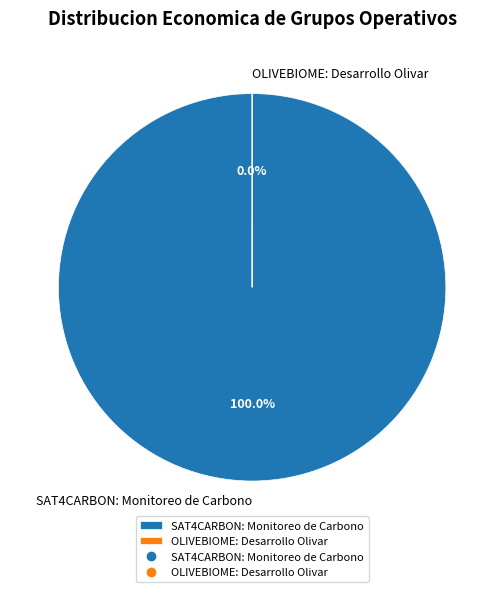

Which has a higher value, SAT4CARBON: Monitoreo de Carbono or OLIVEBIOME: Desarrollo Olivar?

SAT4CARBON: Monitoreo de Carbono